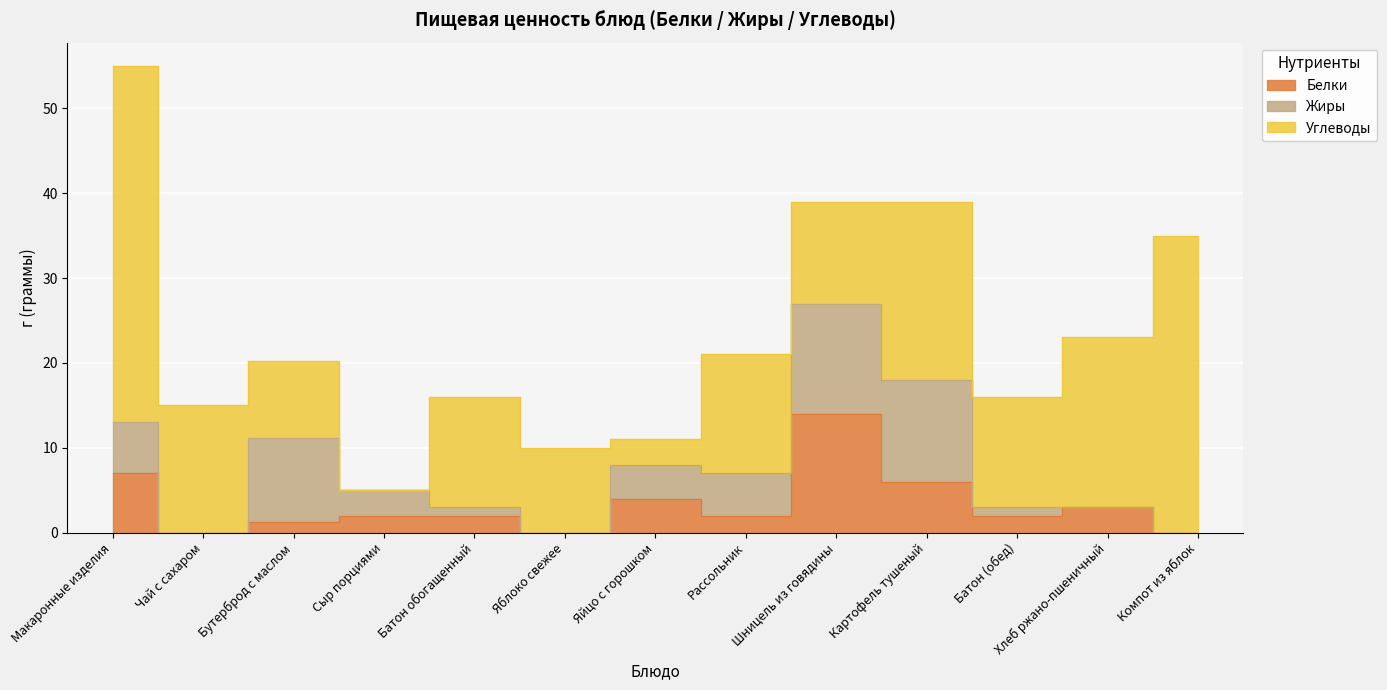

Is it true that Углеводы equals 5.1 at Яйцо с горошком?

False